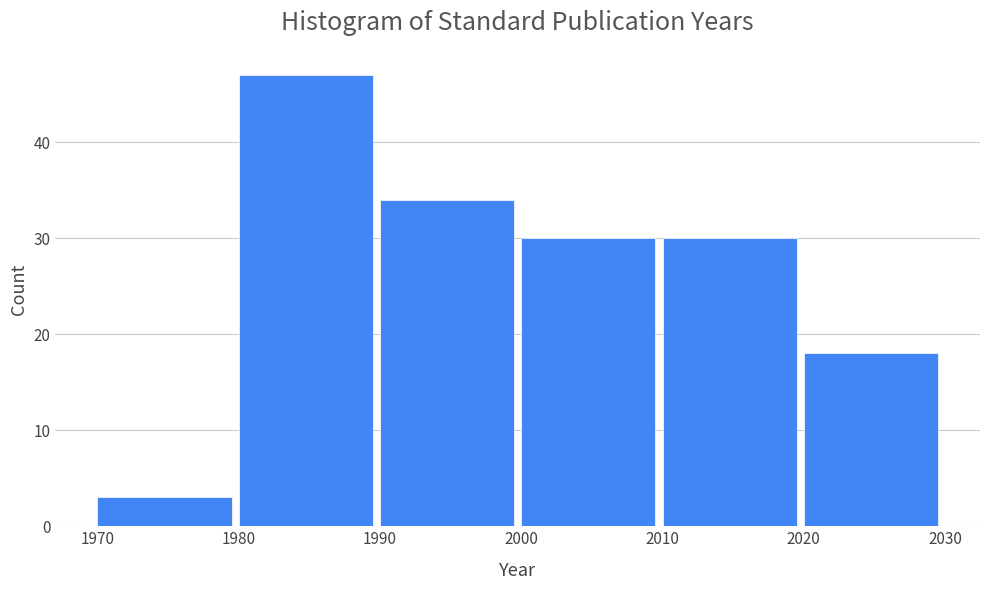

Over which range of the x-axis is the bar tallest?

1980 to 1990